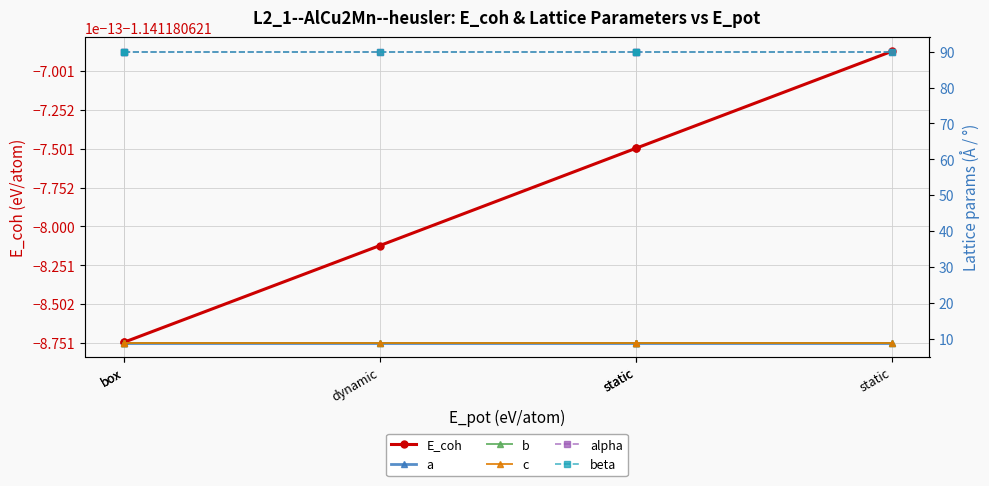

True or false: E_coh and c intersect in this chart.

False